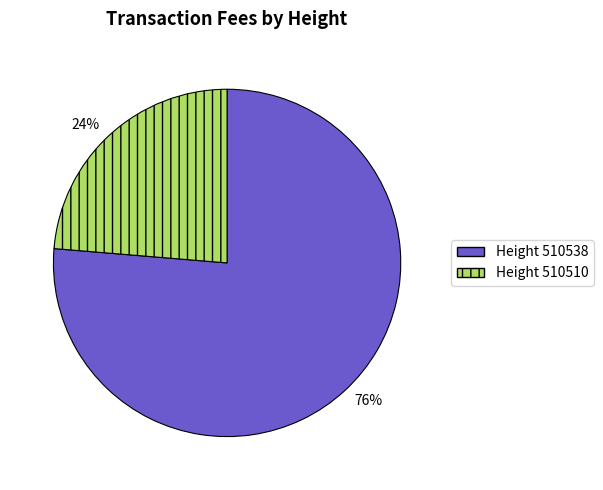

Is Height 510538 the majority of the pie?

Yes